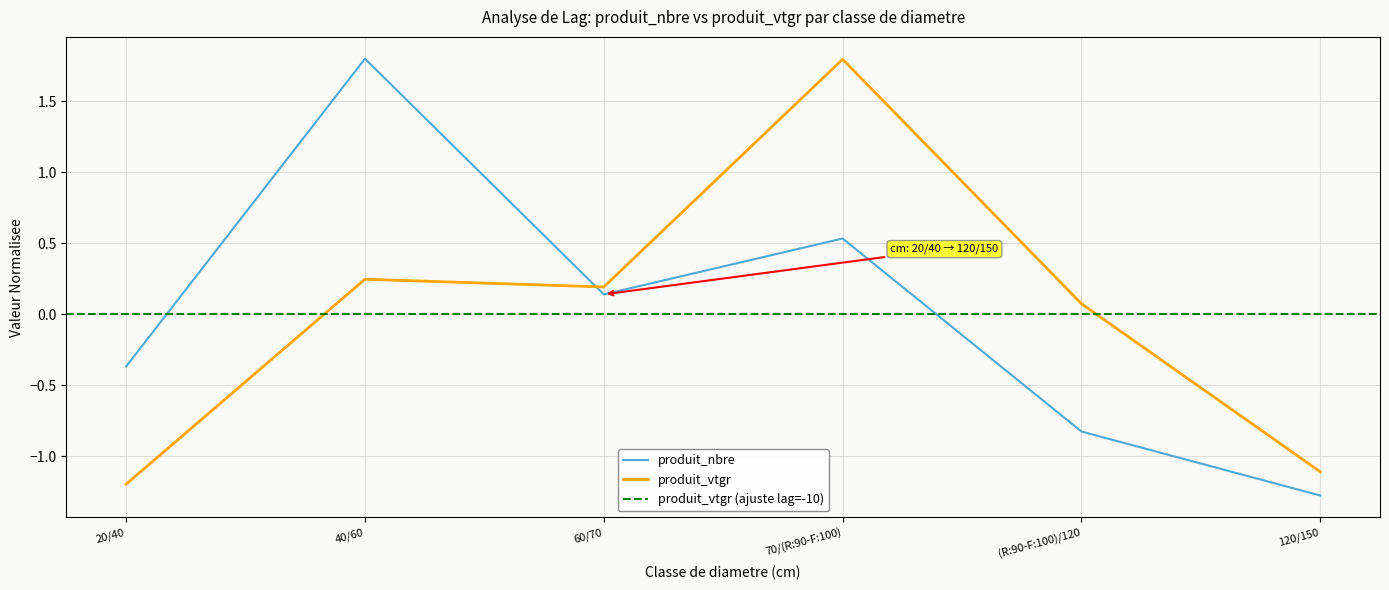

List the series in order of their peak value, highest first.

produit_nbre, produit_vtgr